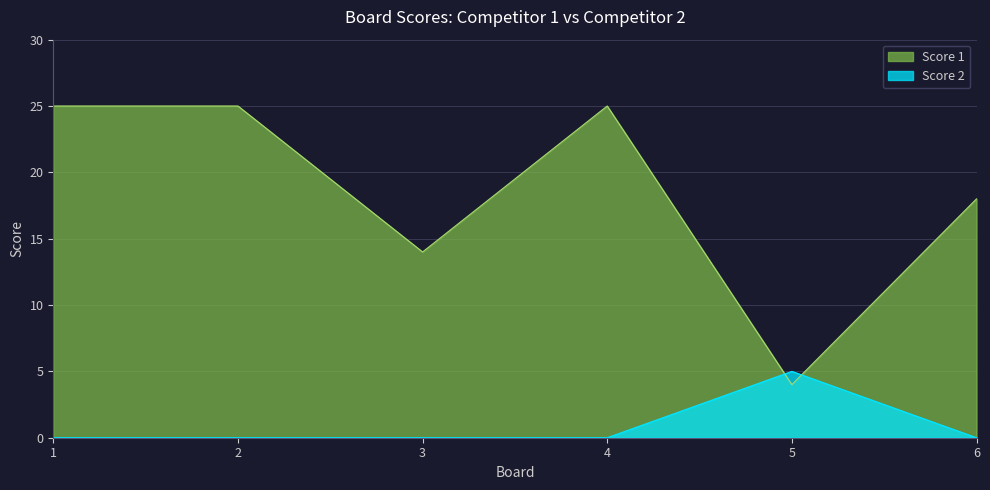

At which category does Score 2 reach its first local peak?

5